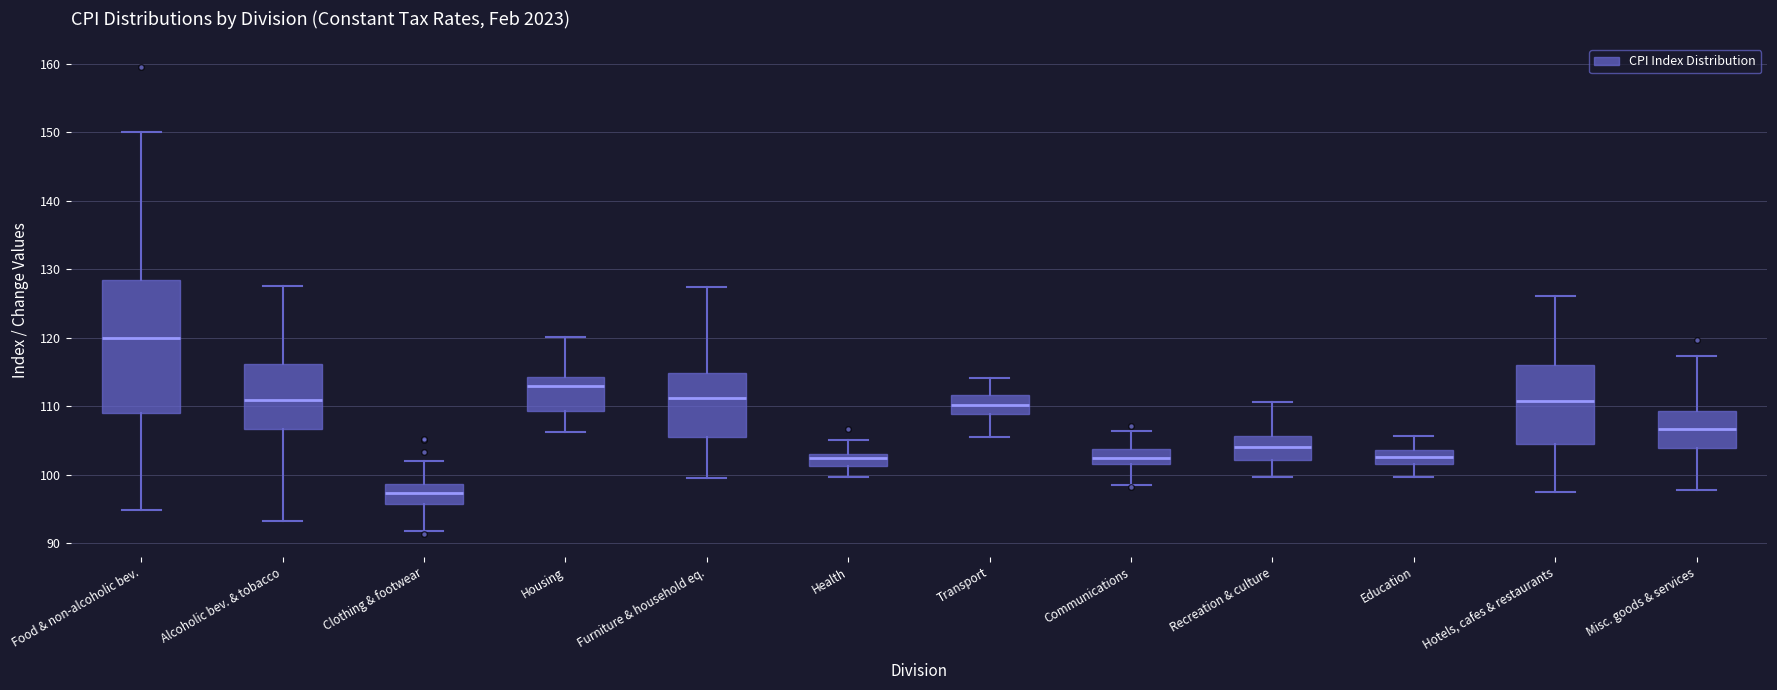

Where does the lower whisker of the box for Housing end on the y-axis? The values are not printed on the chart, so give them approximately, as read against the axis.

106